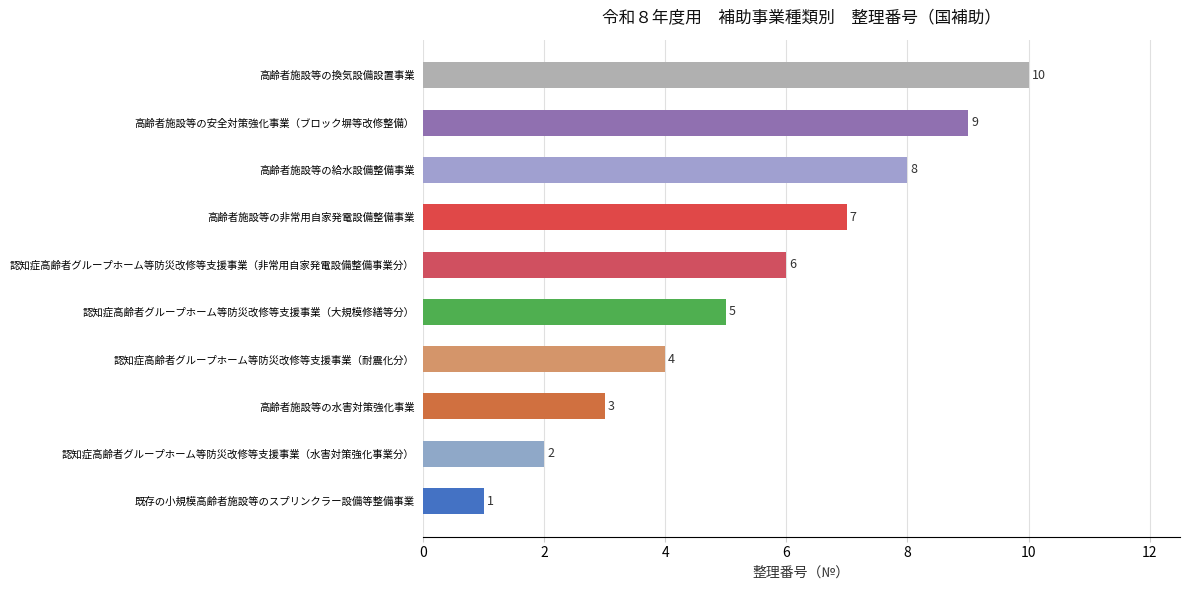

Where is the data nearest to the value 5?

認知症高齢者グループホーム等防災改修等支援事業（大規模修繕等分）